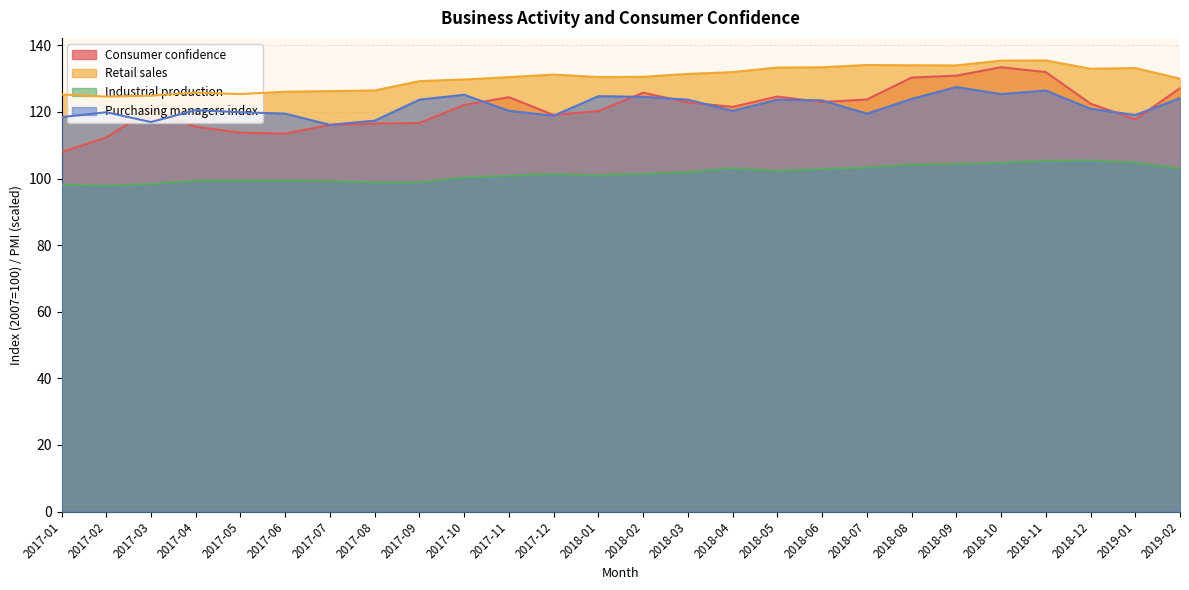

At which label does Industrial production first exceed 101?

2017-12